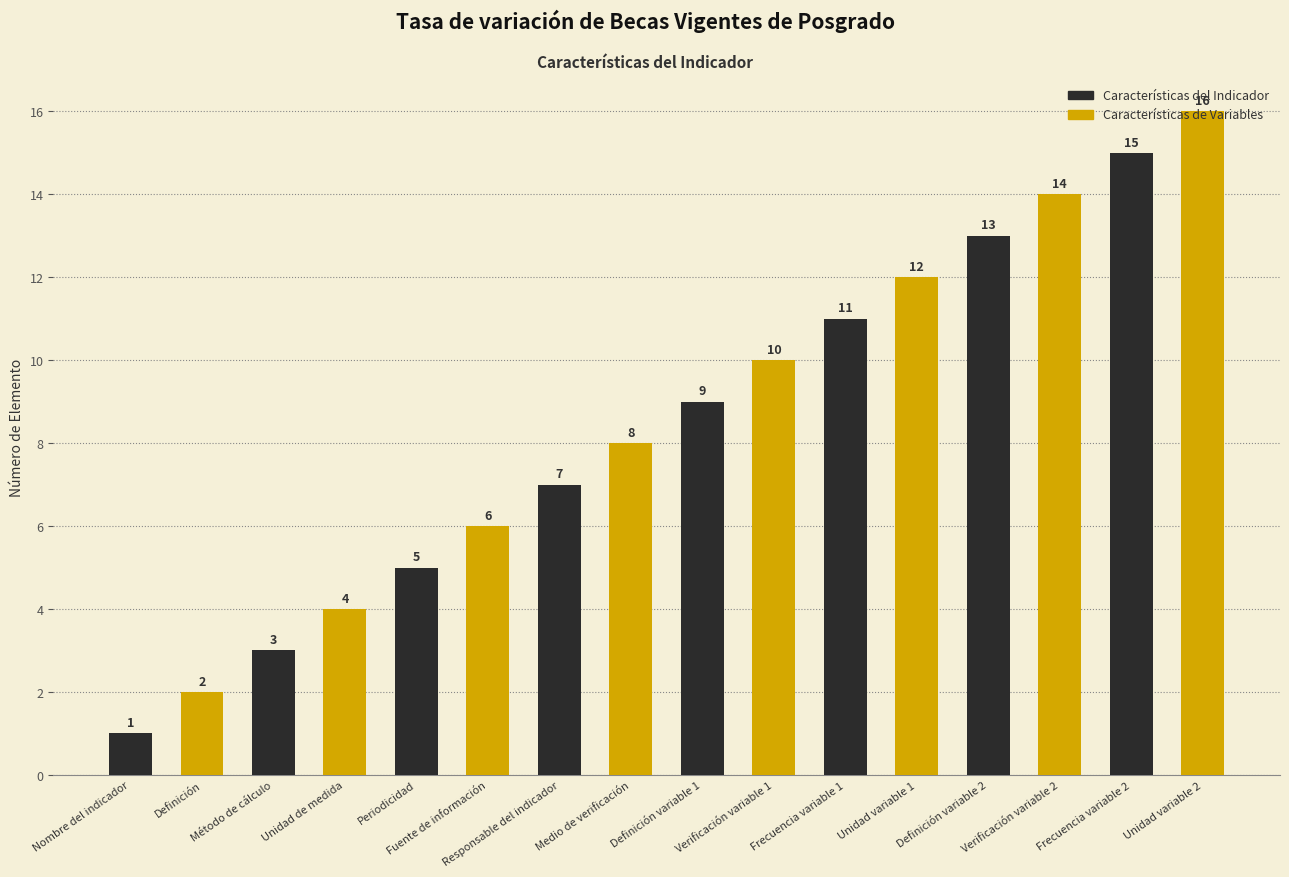

What is the greatest value displayed?

16